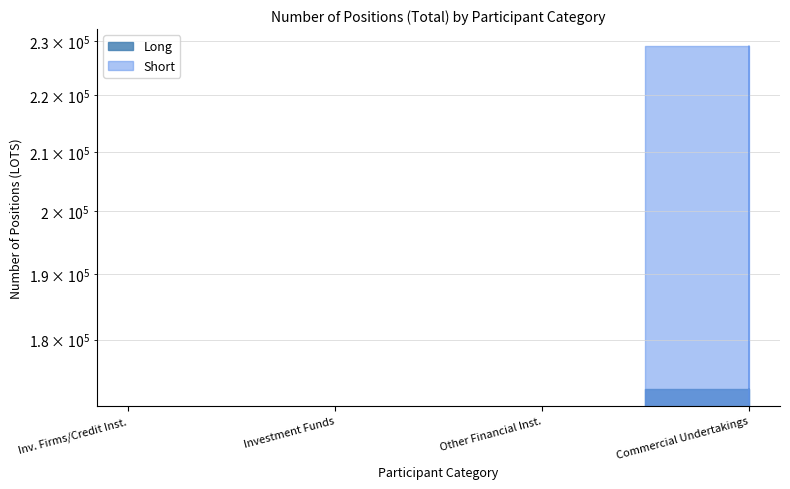

What are all the series names shown in the legend?

Long, Short